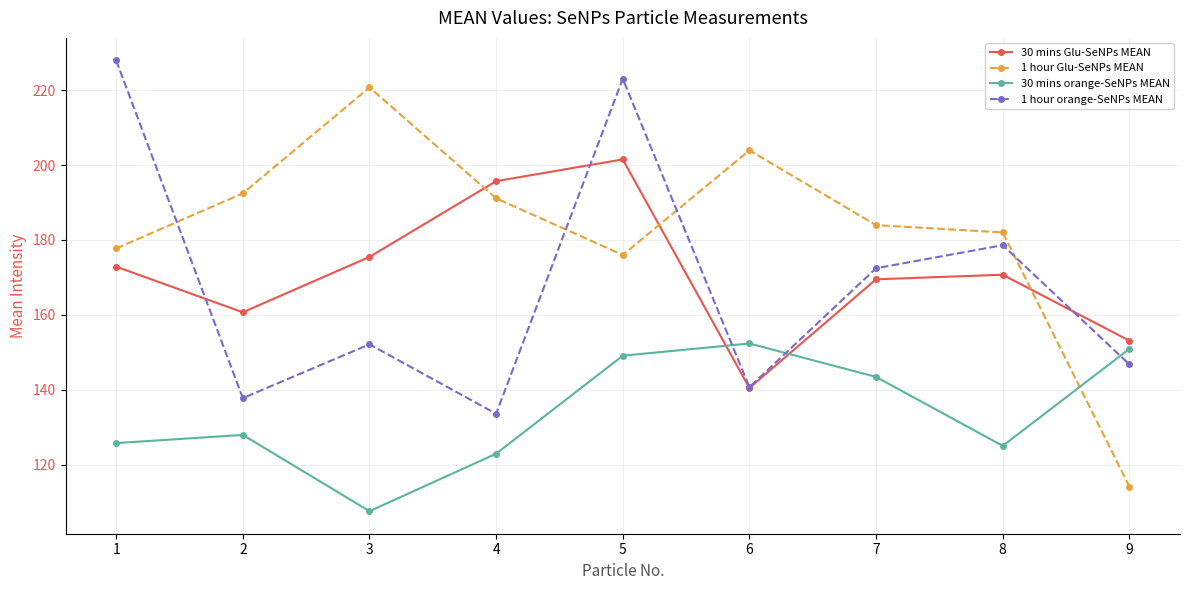

How many distinct data groups are displayed?

4